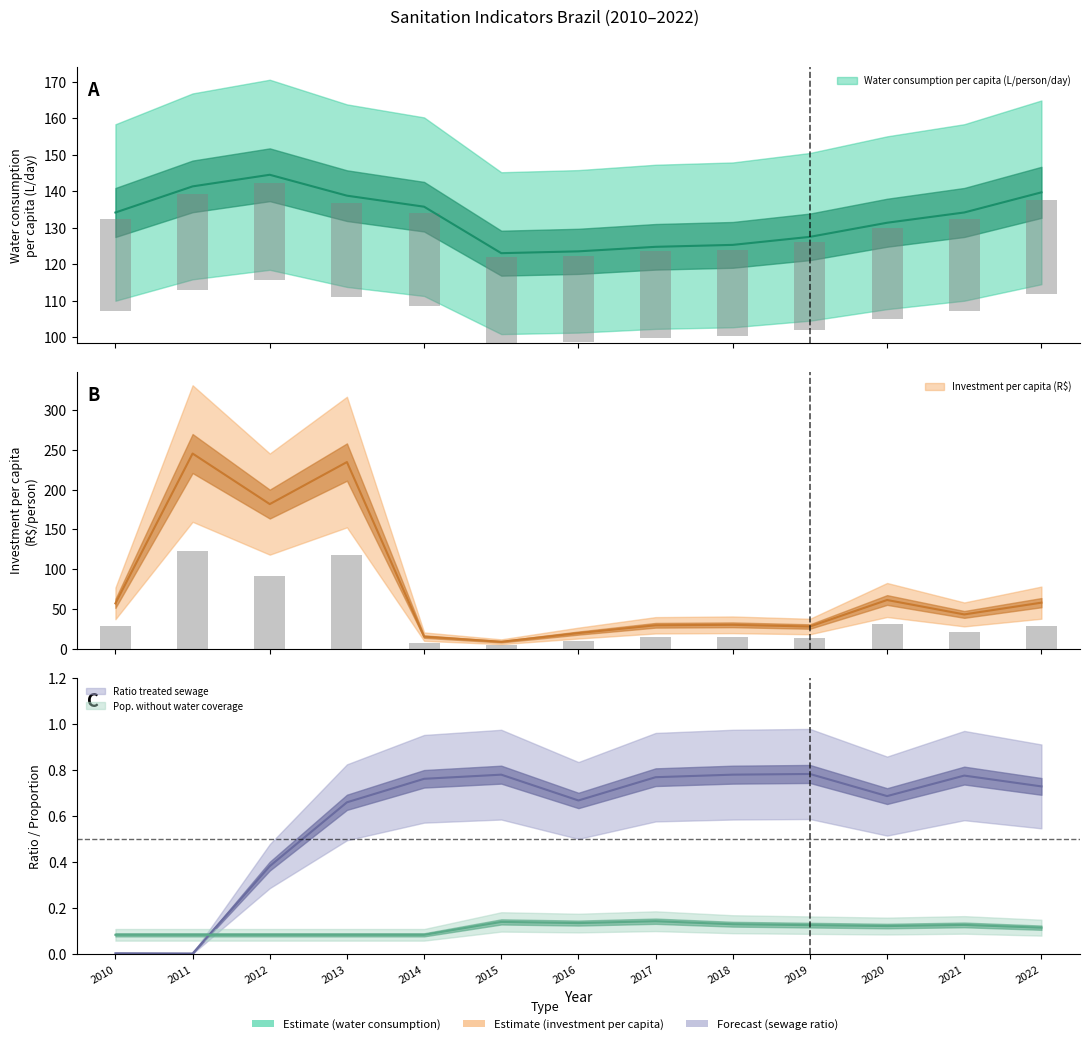

What is the spread (max minus min) of values at 2016?

123.4